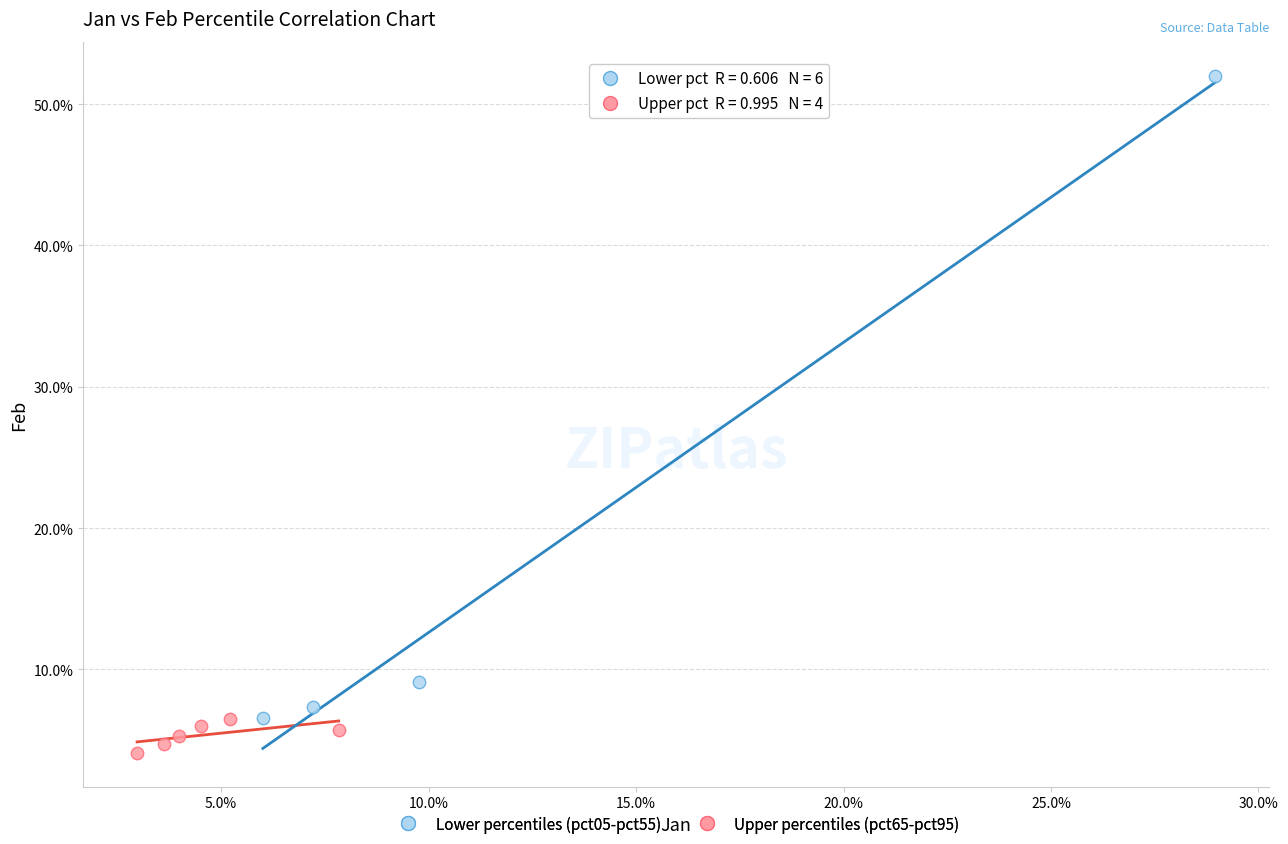

What are all the series names shown in the legend?

Lower percentiles (pct05-pct55), Upper percentiles (pct65-pct95)